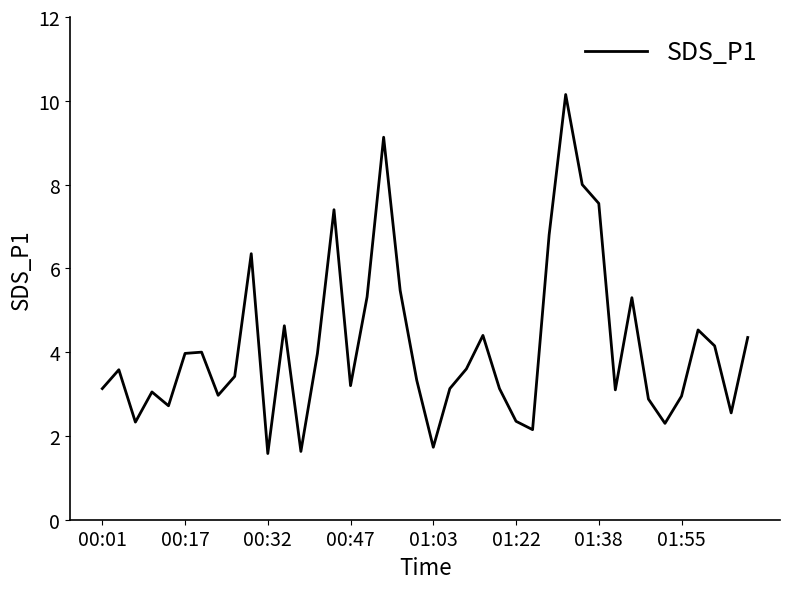

How many lines are shown in the chart?

1